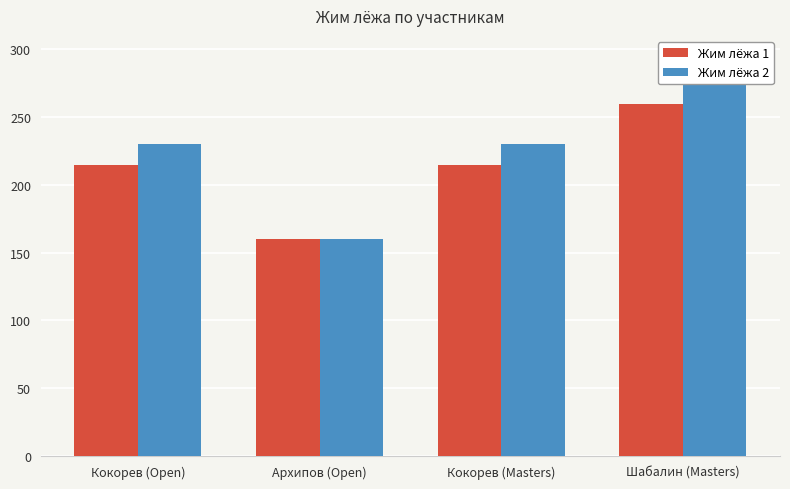

What is the label of the 2nd bar from the left?

Архипов (Open)